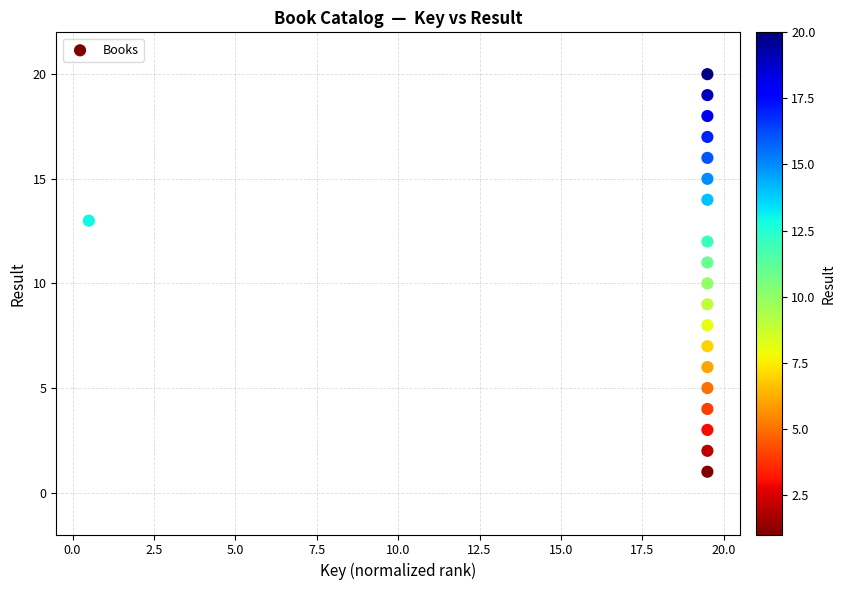

What is the range of Y values (max minus min)?

19